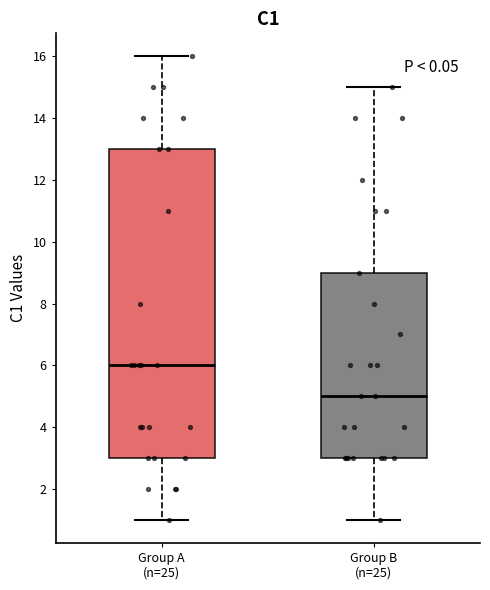

Where does the upper whisker of the box for Group A (n=25) end on the y-axis? The values are not printed on the chart, so give them approximately, as read against the axis.

16